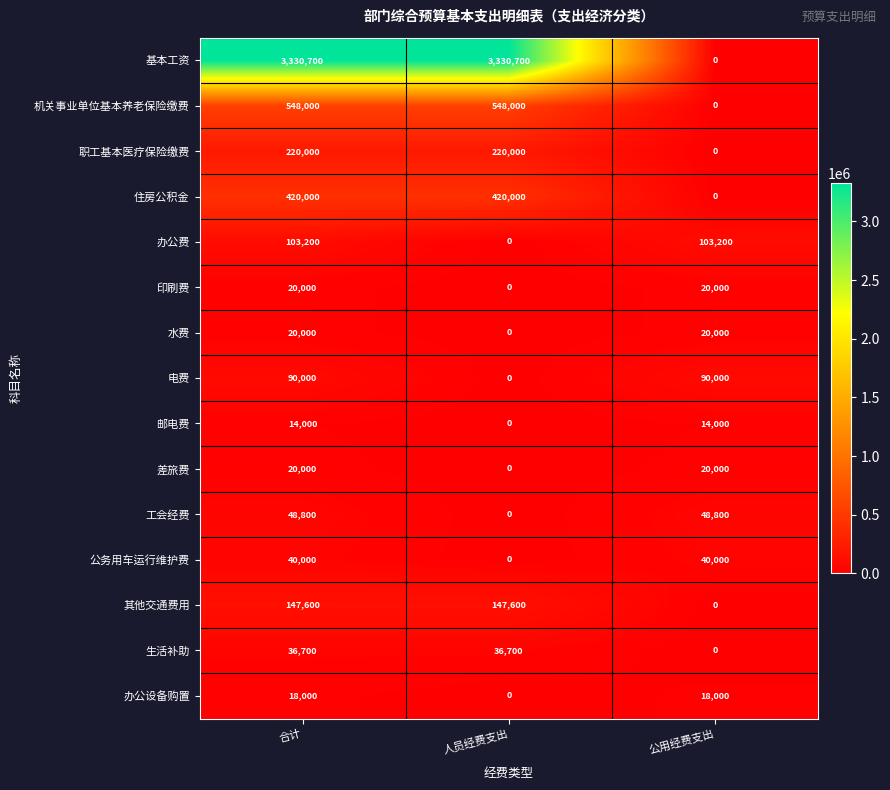

What is the total value across all series at 人员经费支出?

4703000